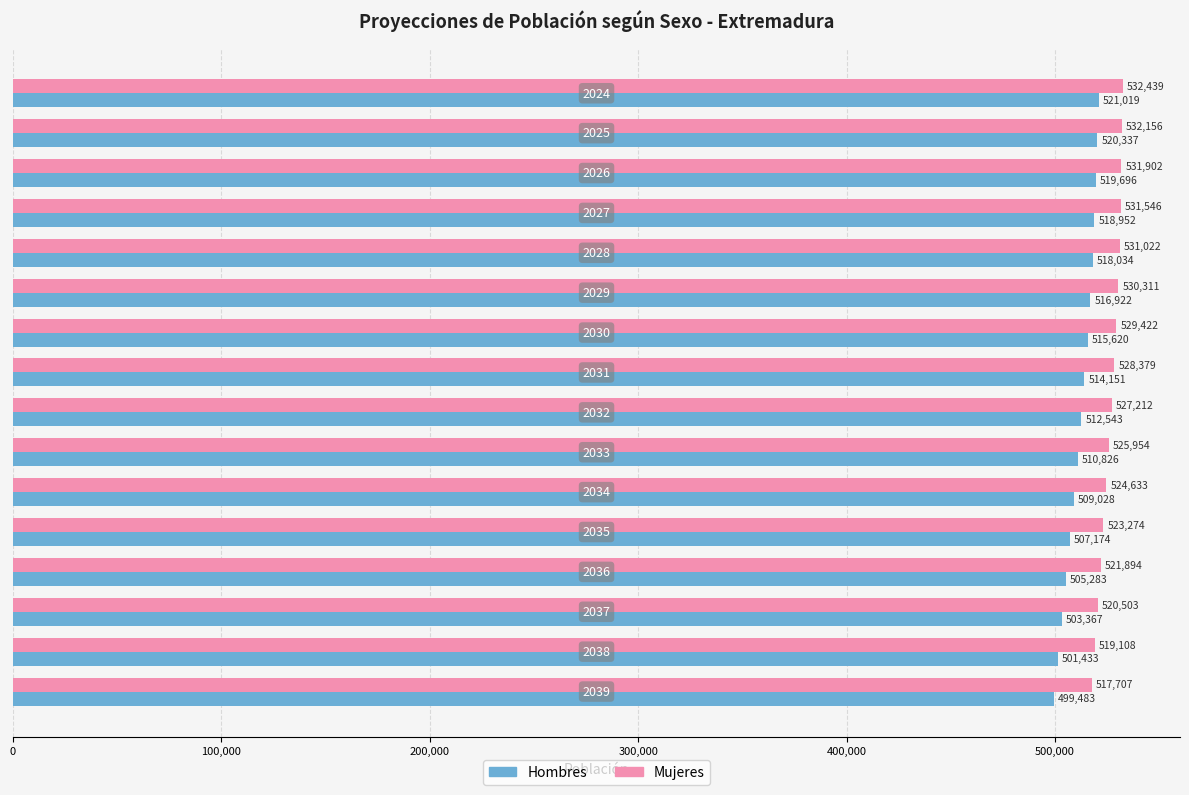

What are all the series names shown in the legend?

Hombres, Mujeres